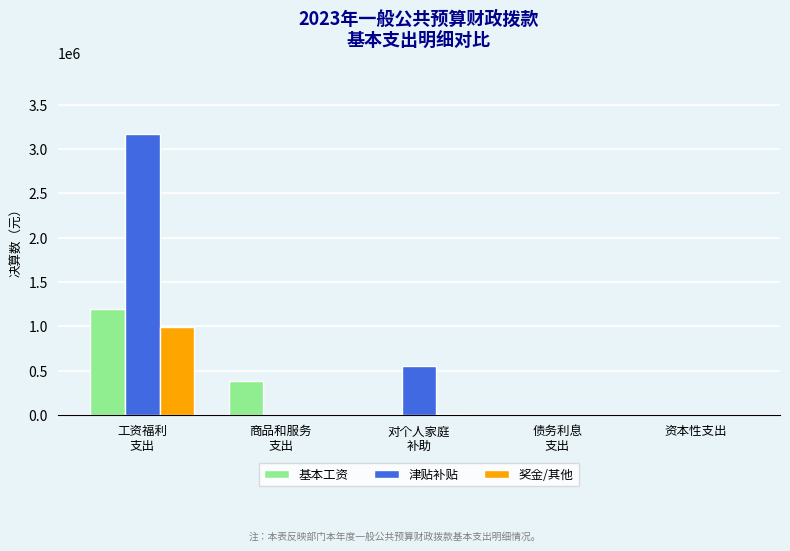

What is the highest value of the 津贴补贴 series?

3173390.4